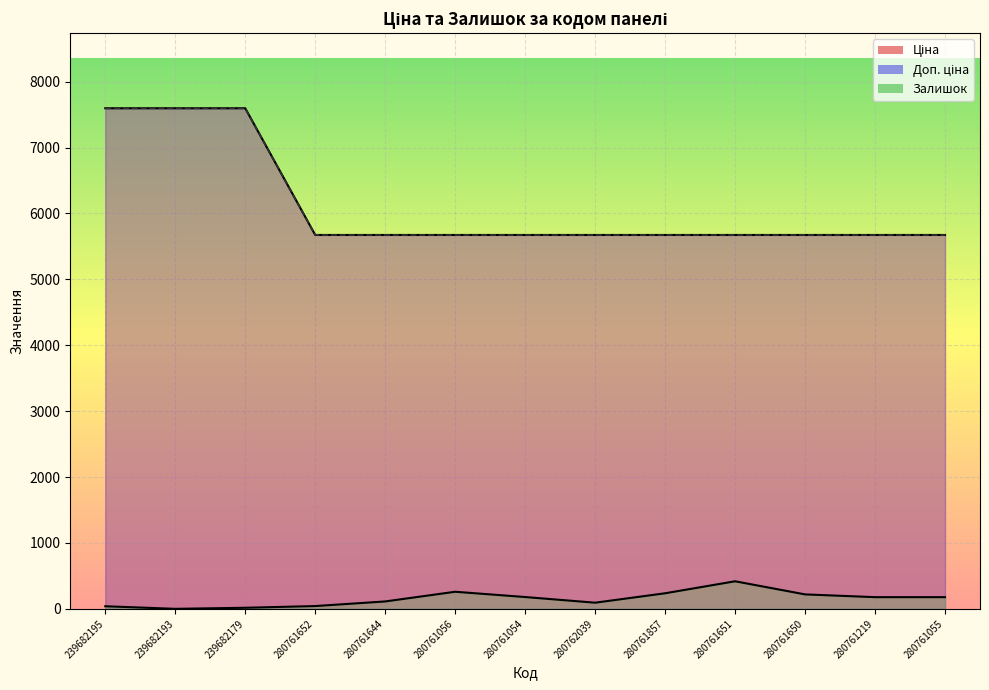

Reading left to right, extract all data points from this chart.

Ціна: 239682195=7596.5	239682193=7596.5	239682179=7596.5	280761652=5673.8	280761644=5673.8	280761056=5673.8	280761054=5673.8	280762039=5673.8	280761857=5673.8	280761651=5673.8	280761650=5673.8	280761219=5673.8	280761055=5673.8
Доп. ціна: 239682195=7596.5	239682193=7596.5	239682179=7596.5	280761652=5673.8	280761644=5673.8	280761056=5673.8	280761054=5673.8	280762039=5673.8	280761857=5673.8	280761651=5673.8	280761650=5673.8	280761219=5673.8	280761055=5673.8
Залишок: 239682195=39.0	239682193=0.0	239682179=16.0	280761652=42.0	280761644=112.0	280761056=259.0	280761054=179.0	280762039=93.0	280761857=236.0	280761651=418.0	280761650=219.0	280761219=177.0	280761055=177.0